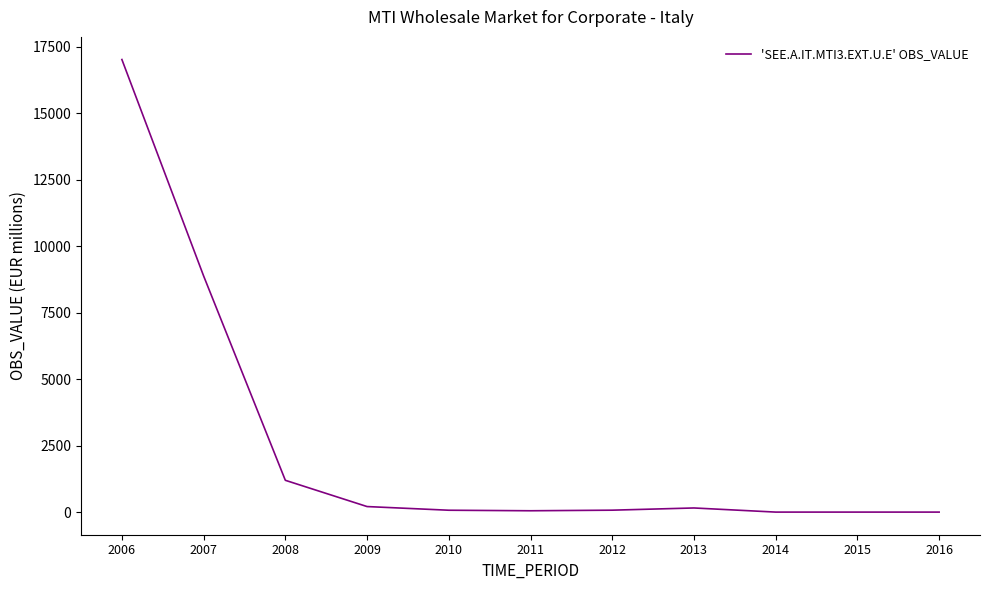

At which label is the value closest to 8505?

2007